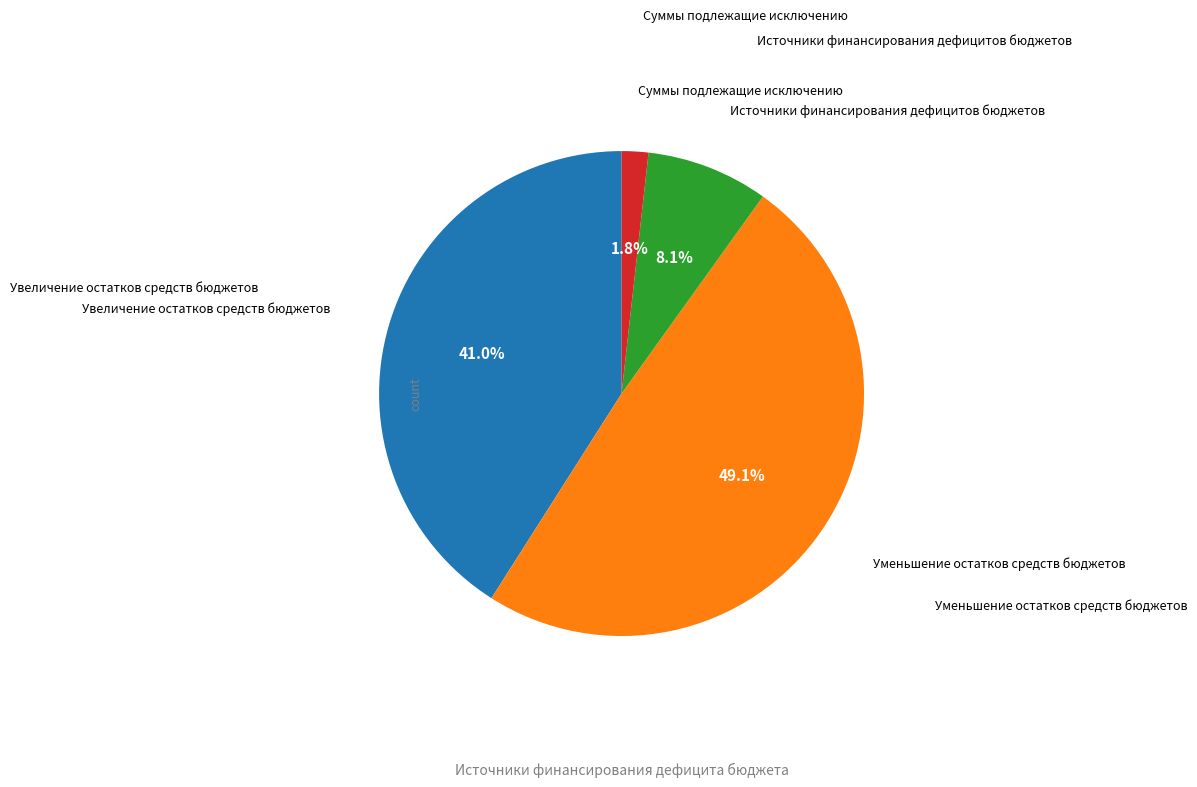

Which category has the biggest portion of the pie?

Уменьшение остатков средств бюджетов